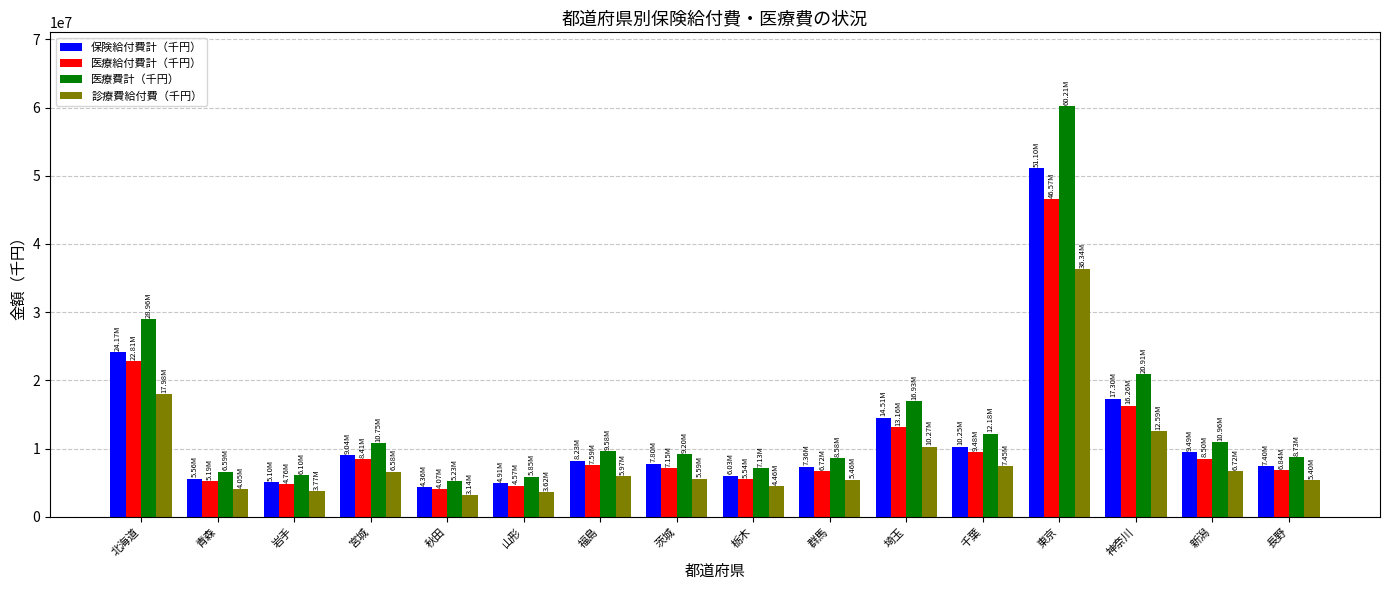

At which category is the sum across all series the highest?

東京